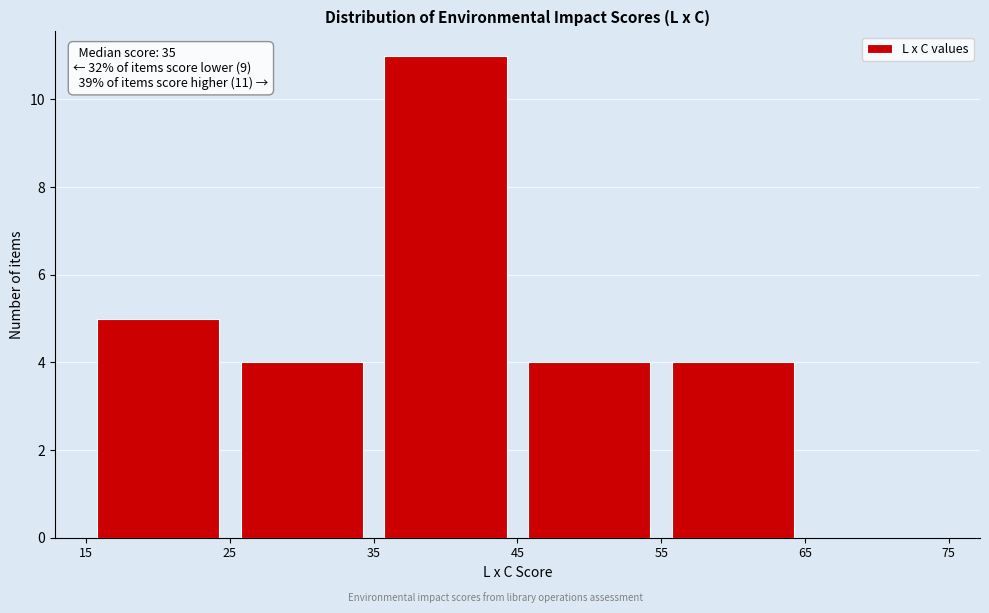

Over which range of the x-axis is the bar tallest?

35 to 45